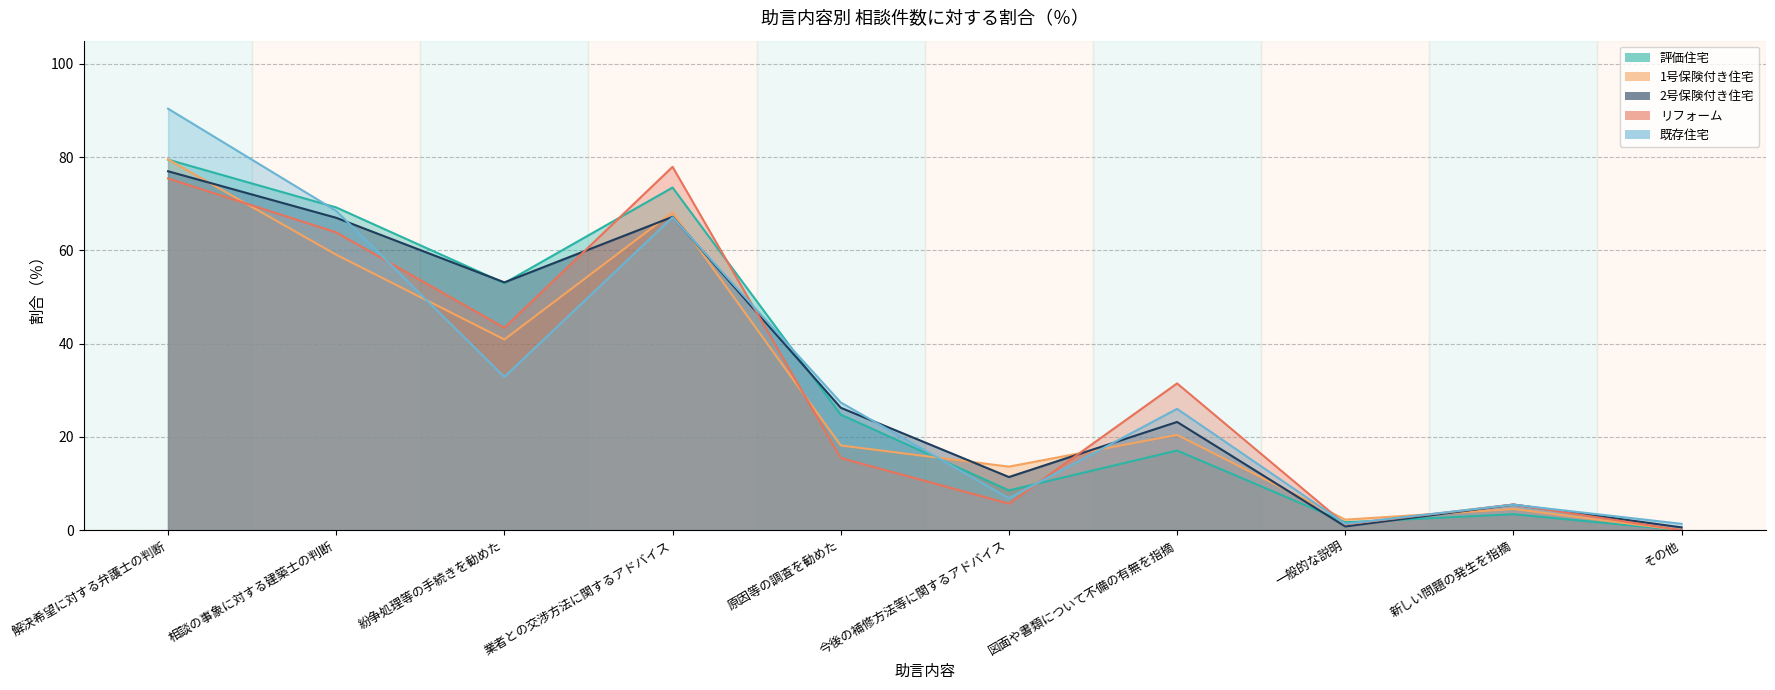

Which category has the highest value across all series?

解決希望に対する弁護士の判断